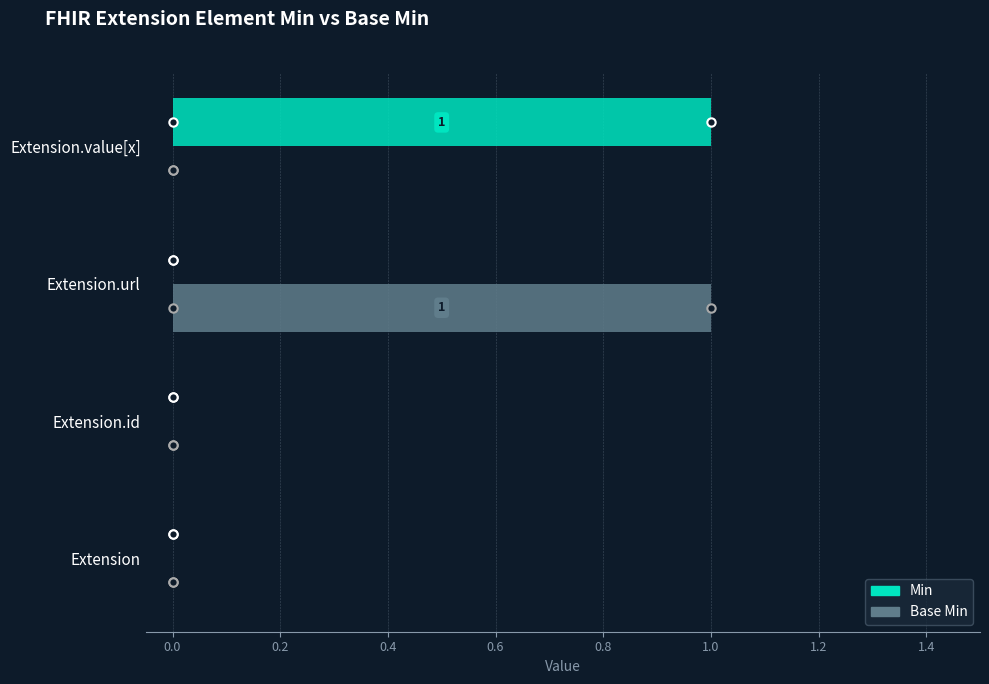

Which series changed the most between Extension.id and Extension.value[x]?

Min